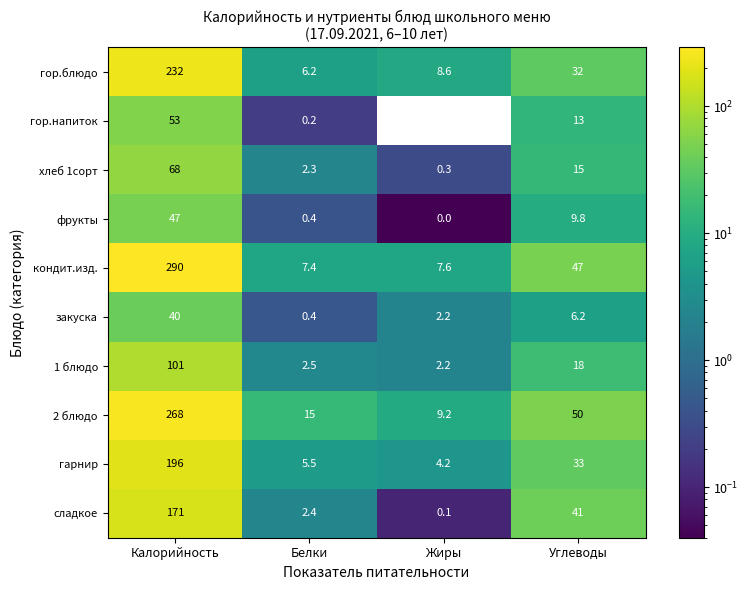

List the labels in order of 2 блюдо value, largest first.

Калорийность, Углеводы, Белки, Жиры